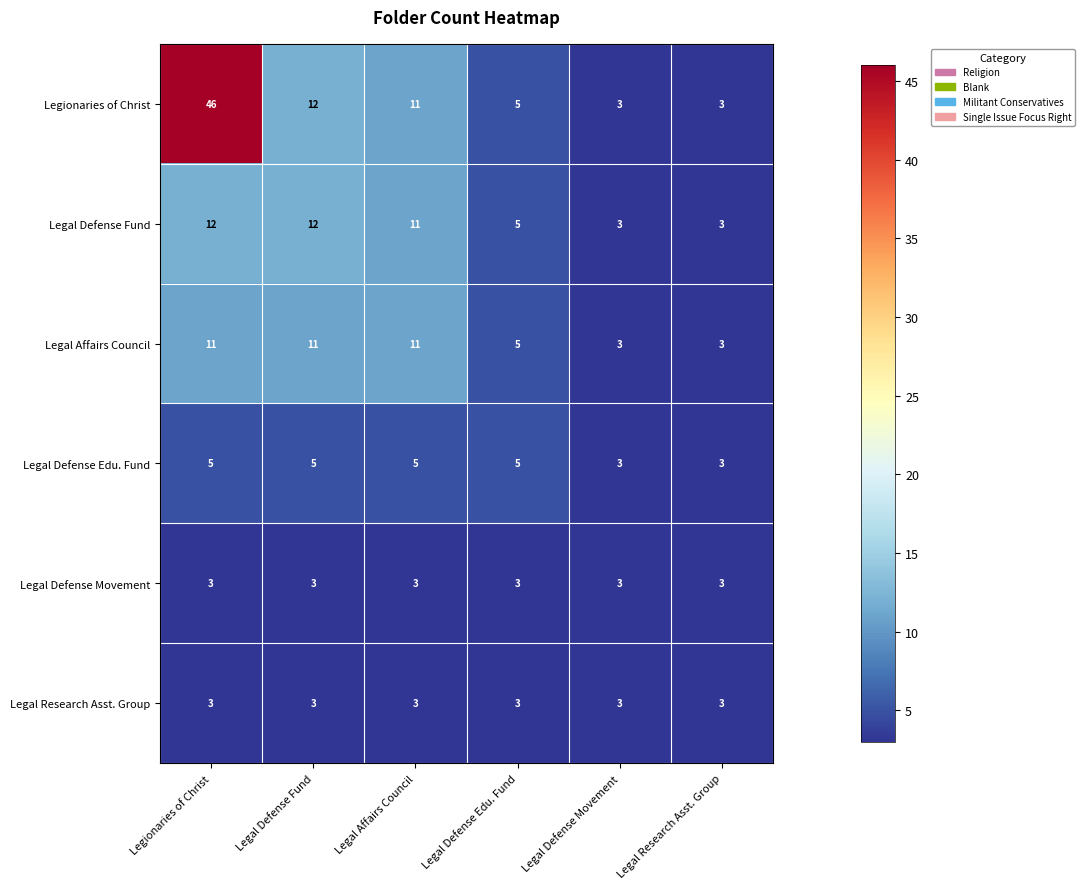

The Legal Affairs Council series shows 11 at Legionaries of Christ. True or false?

True